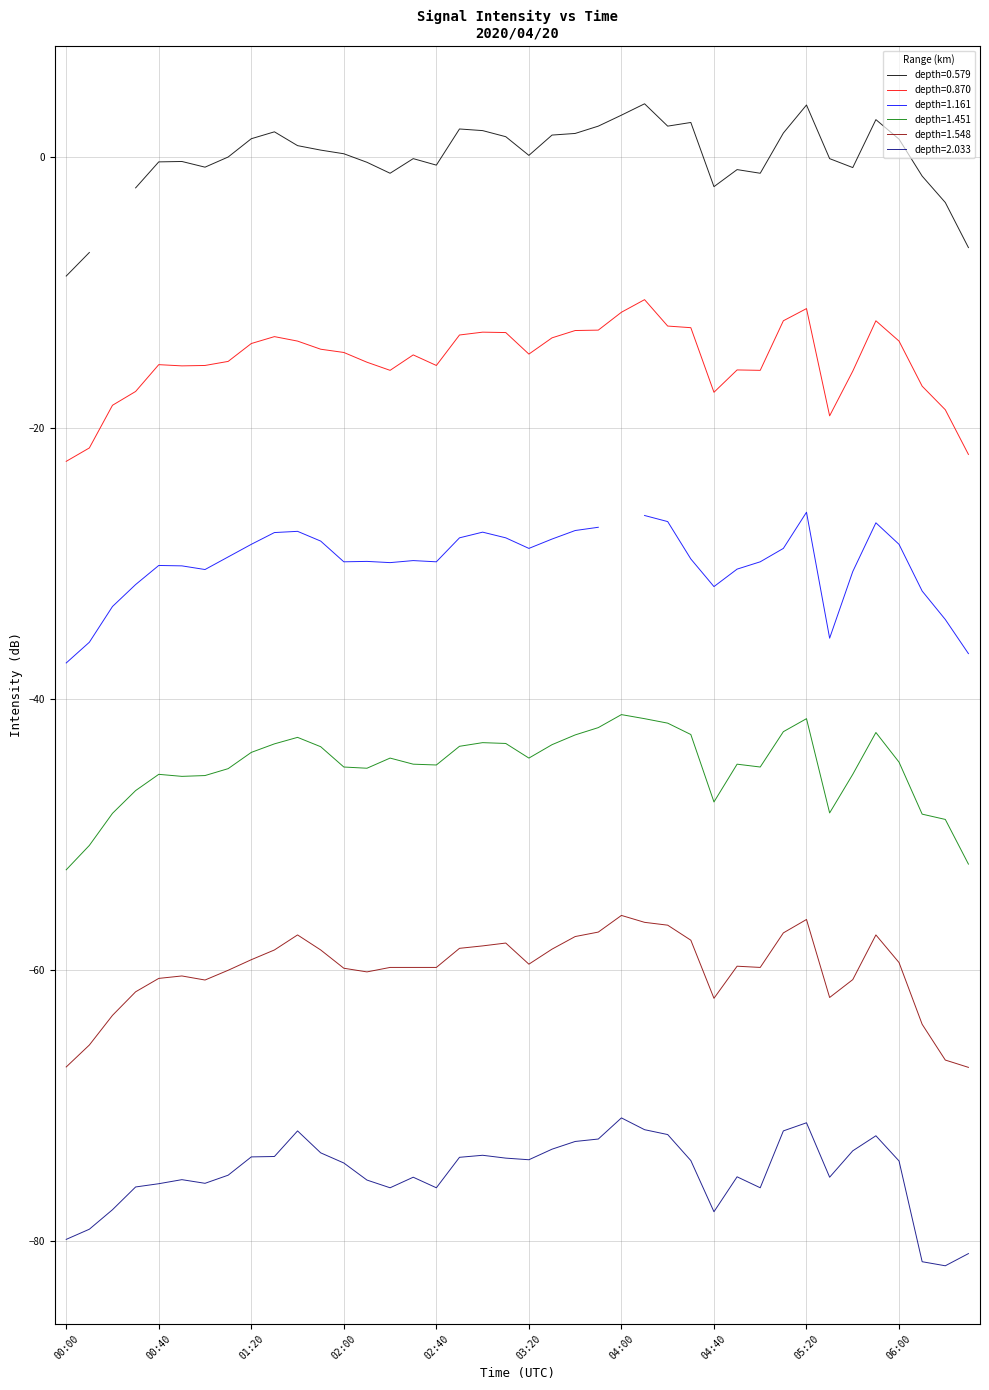

Which label corresponds to the smallest value in the chart?

06:20